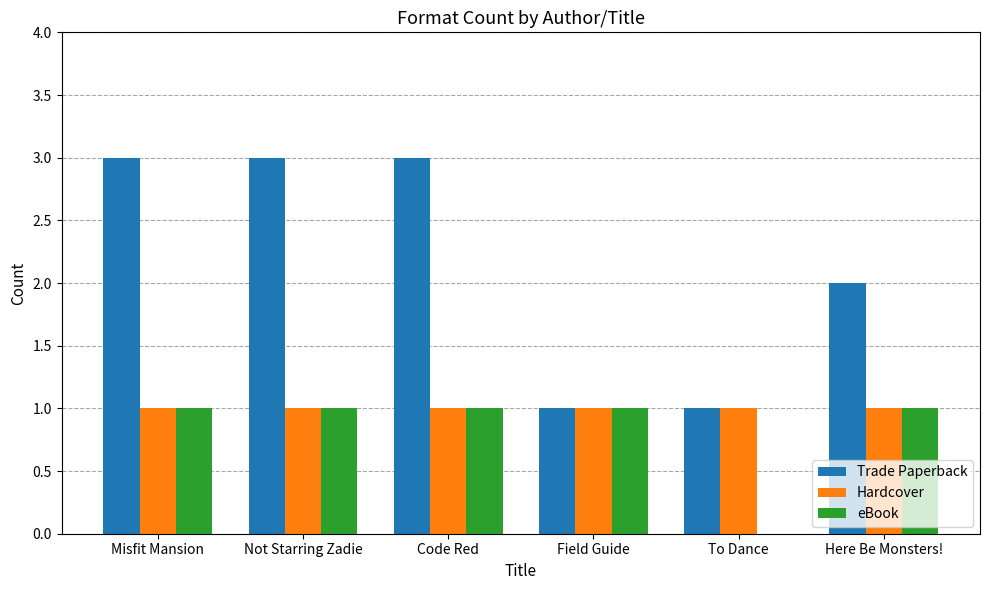

Does the chart contain stacked bars?

No